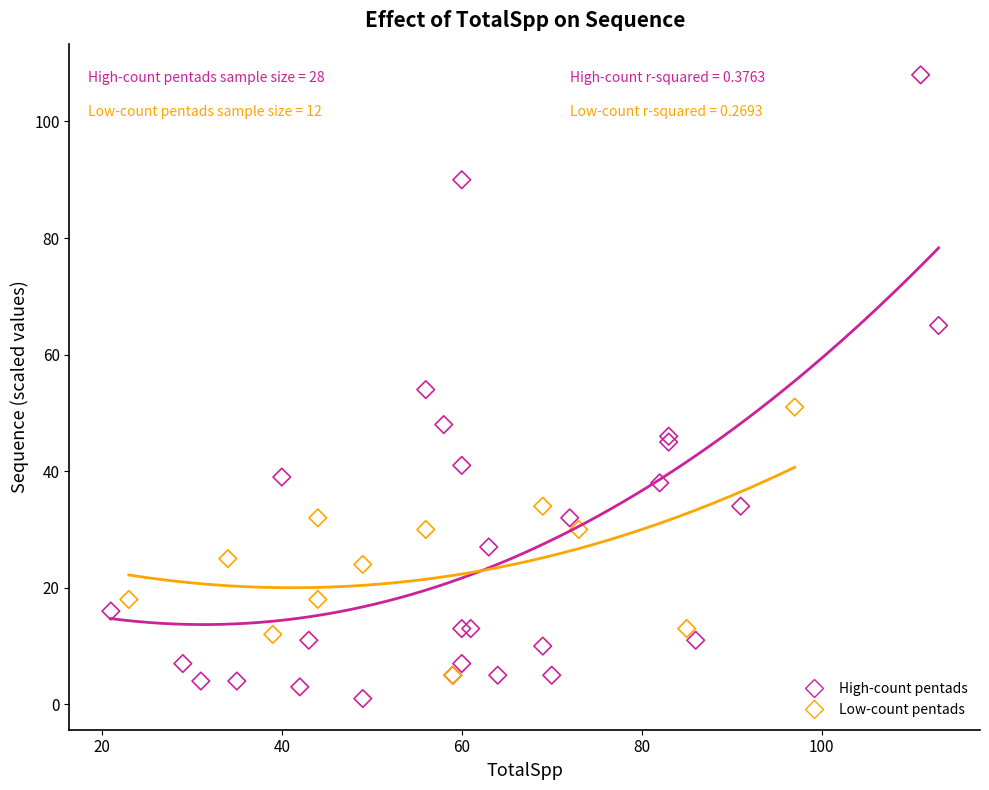

Which series has the widest spread of Y values?

High-count pentads